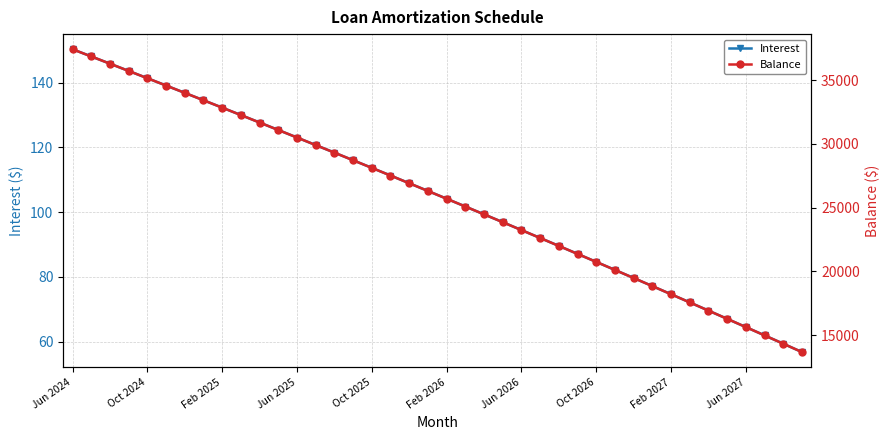

At how many categories does at least one series exceed 3265?

40